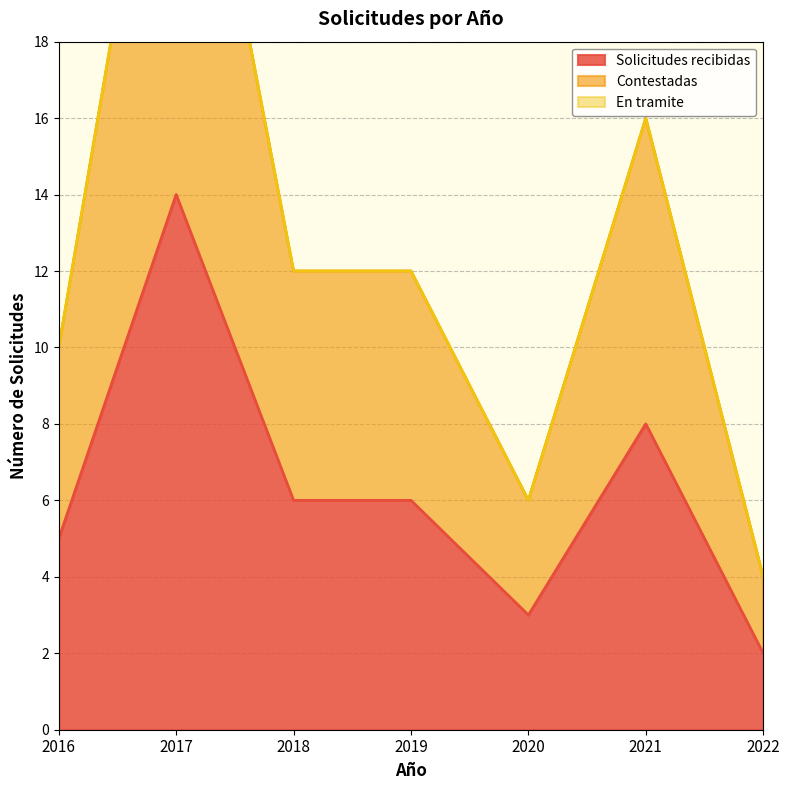

What is the difference between the highest and lowest values at 2018?

6